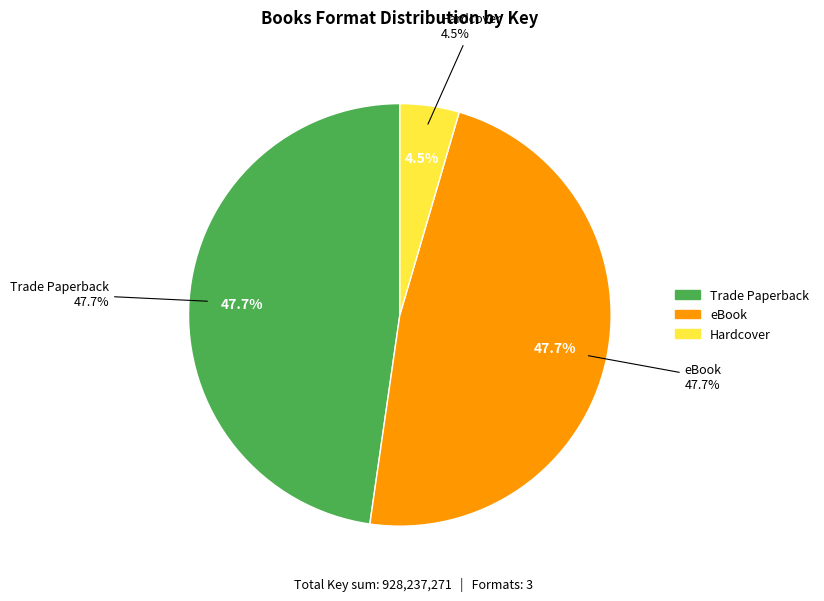

Is 9781442457171 the majority of the pie?

No